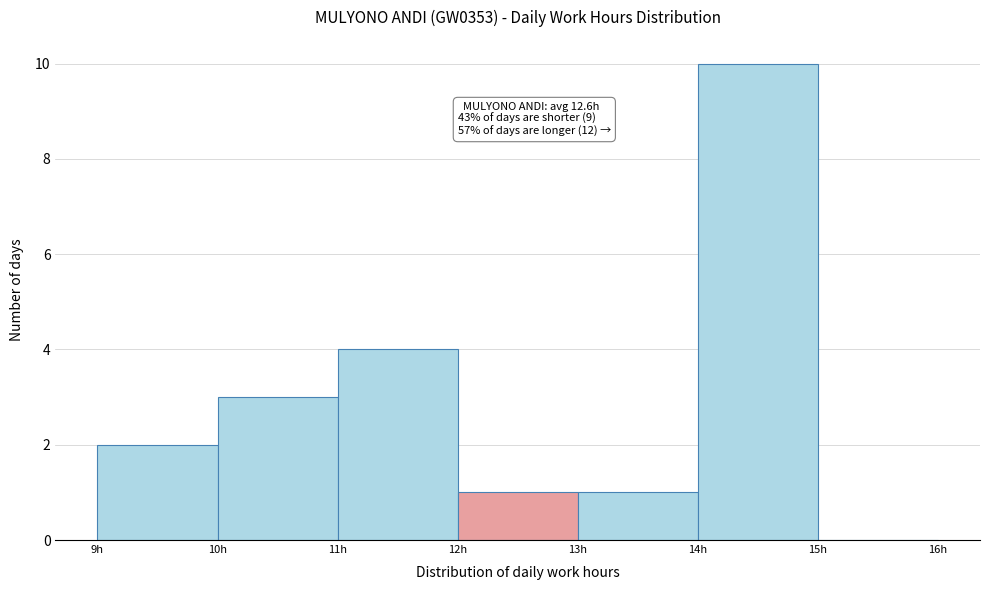

Which range on the x-axis has the tallest bar?

14 to 15